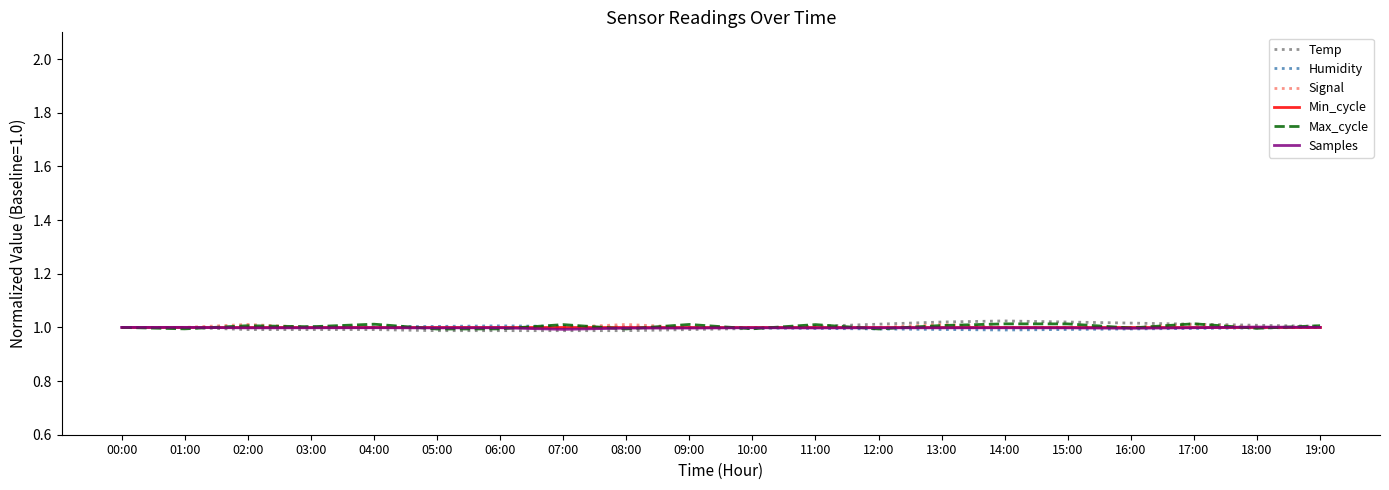

The Min_cycle series shows 0.6 at 16:00. True or false?

False